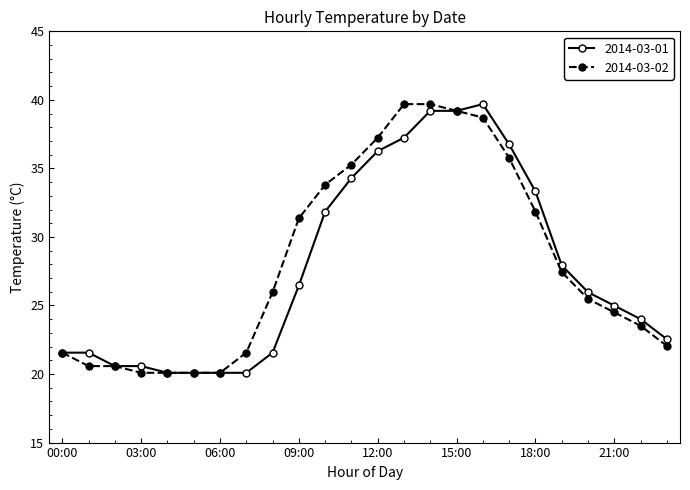

What is the minimum value for 2014-03-02?

20.1